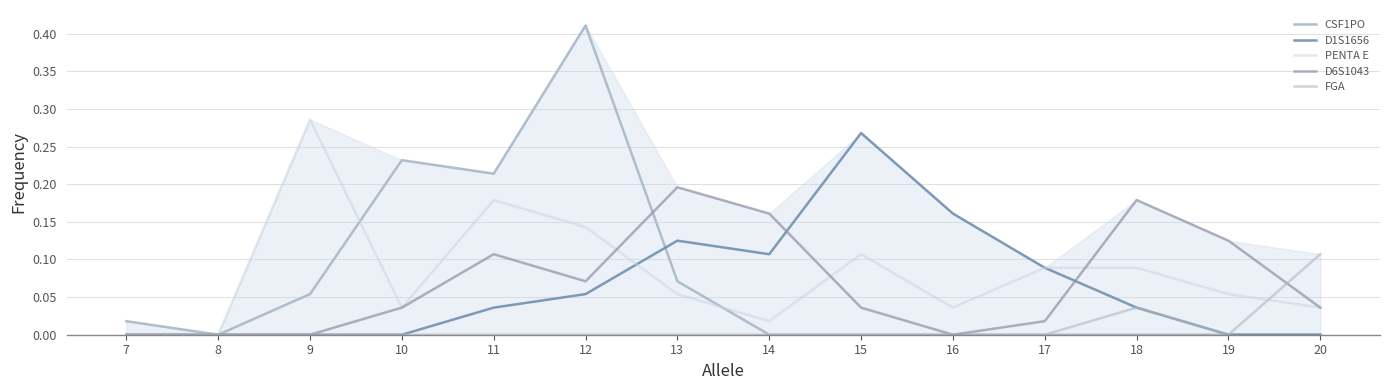

What value does the CSF1PO series have at 11?

0.2